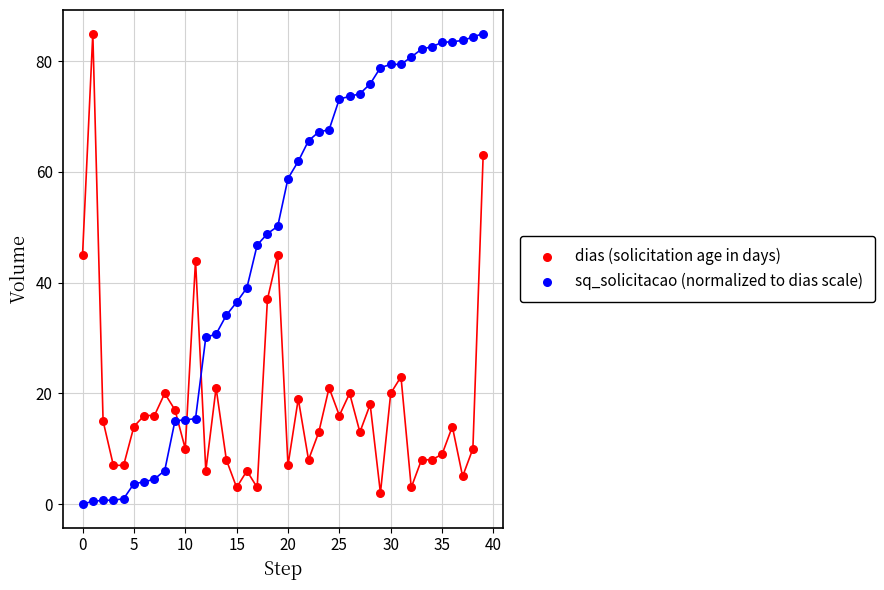

In the dias (solicitation age in days) series, what Y value is closest to 43?

44.0